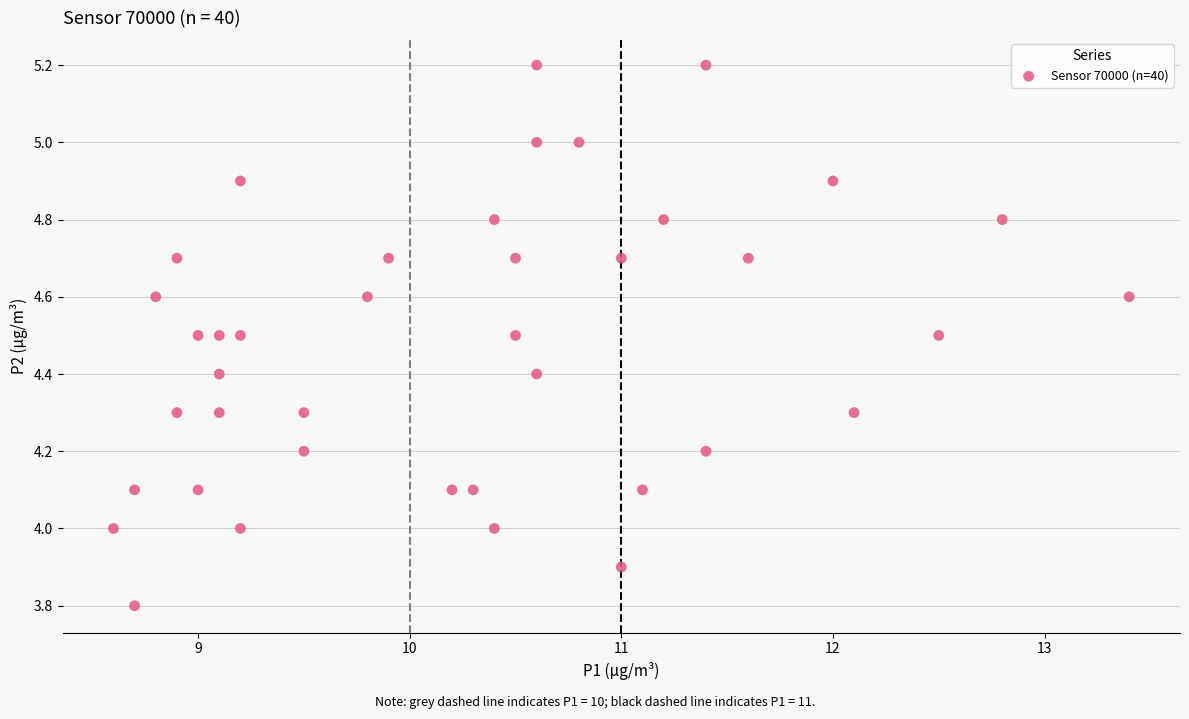

What is the range of Y values (max minus min)?

1.4